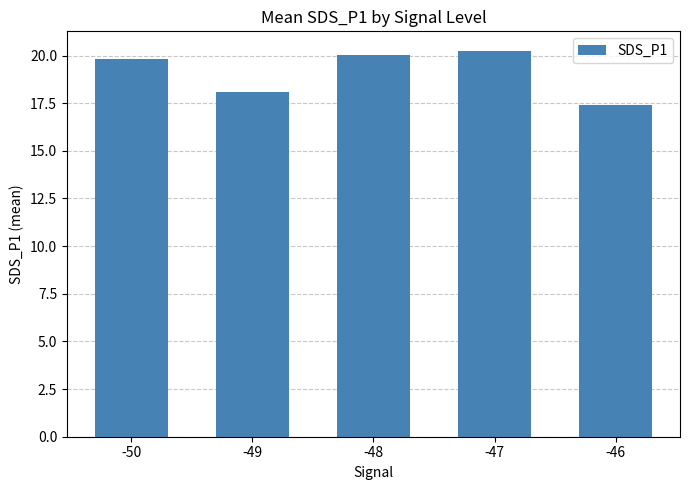

What value does the data have at -48?

20.0